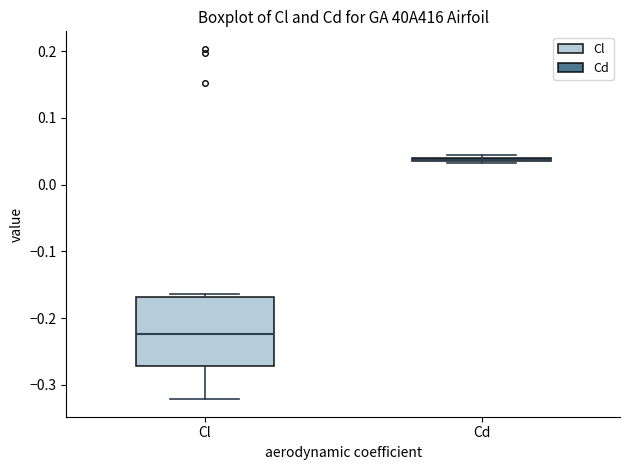

Which box is the tallest, from its lower edge to its upper edge?

Cl